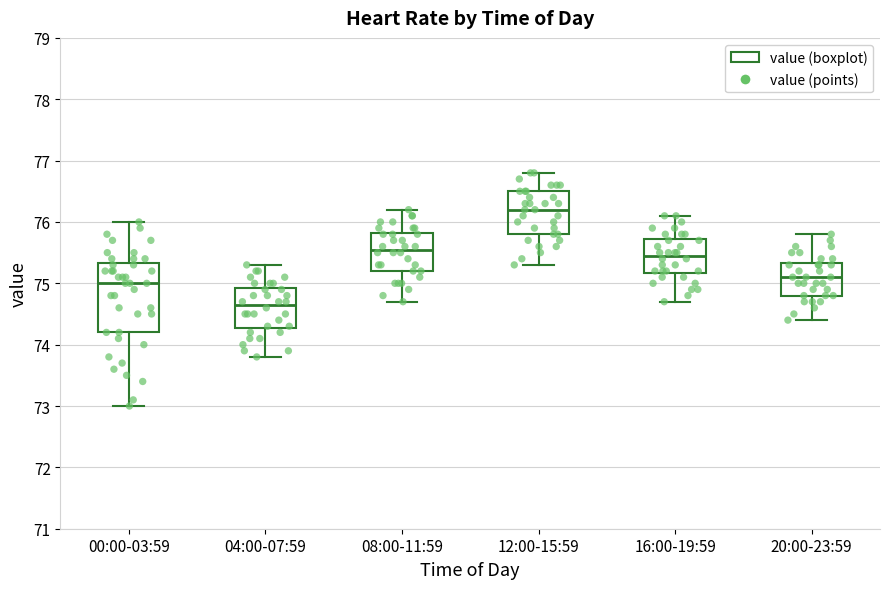

Which box has the lowest median line?

04:00-07:59